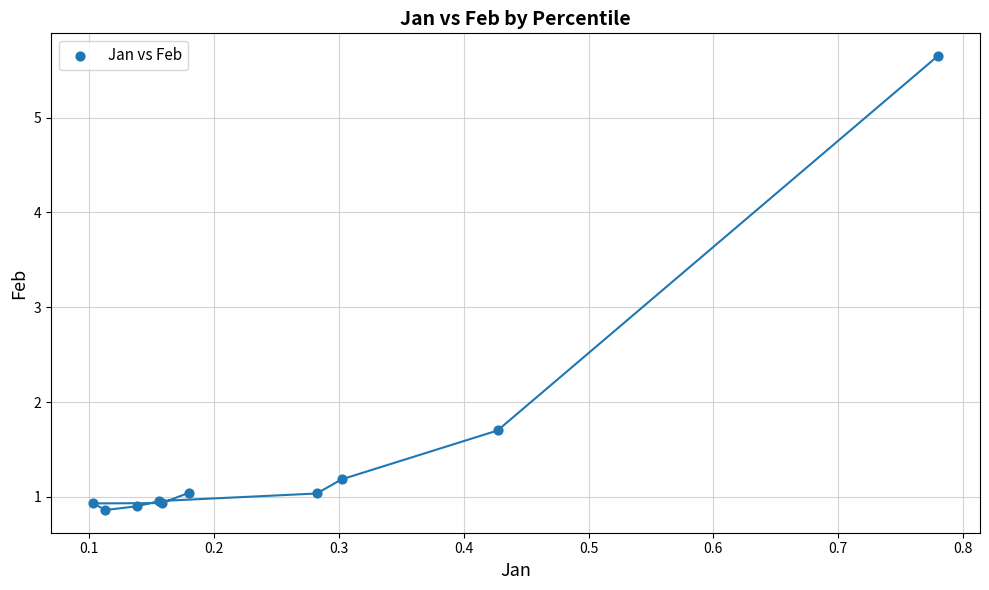

What Y value in the scatter plot is closest to 3?

1.7